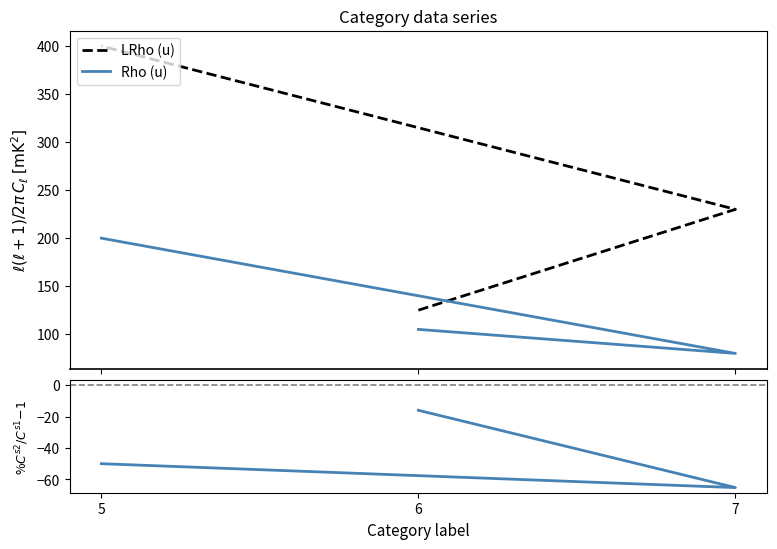

Is the value of Rho (u) at 6 greater than the value of LRho (u) at 6?

No